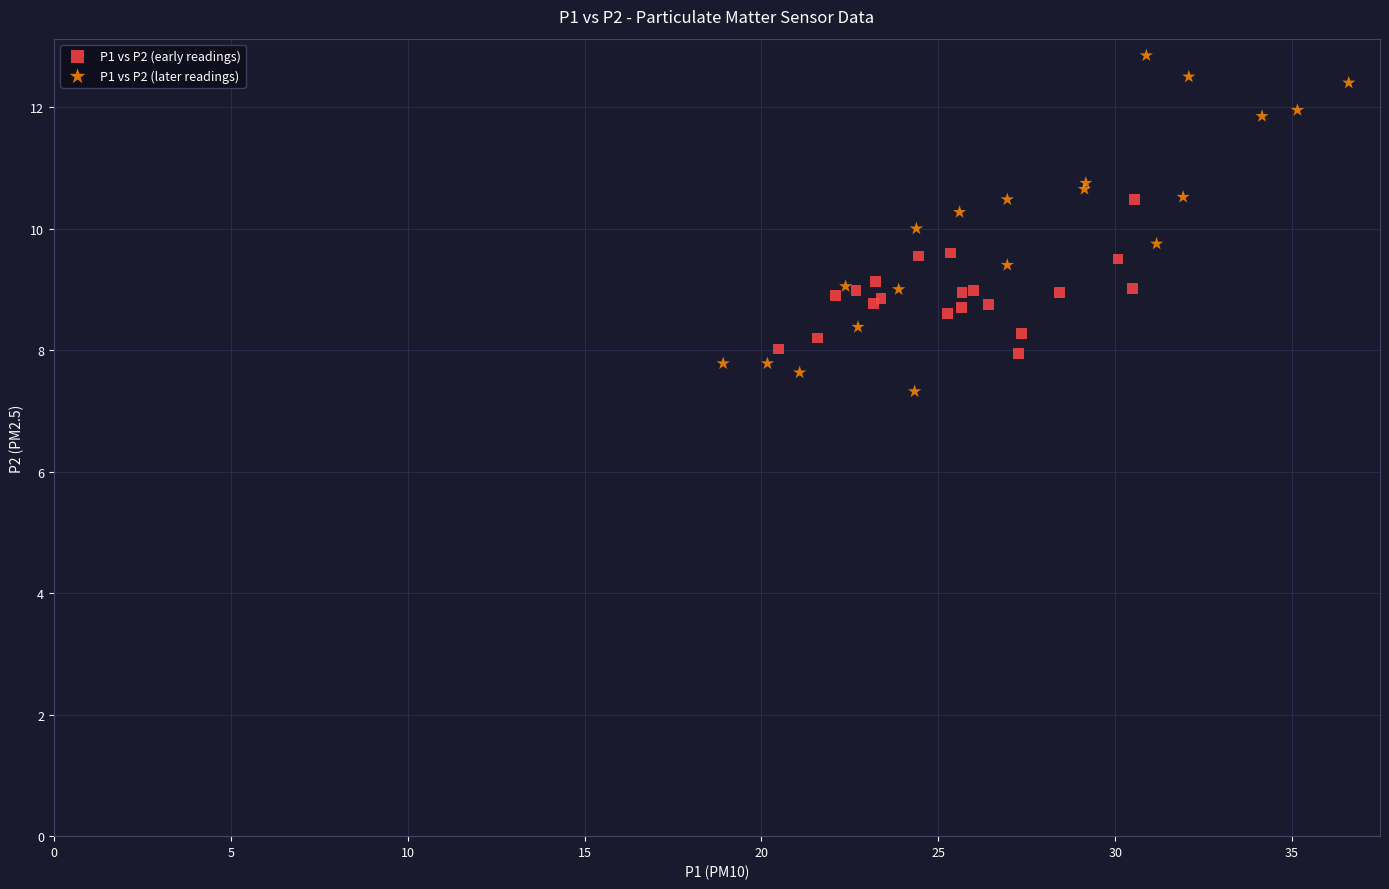

What are all the series names shown in the legend?

P1 vs P2 (early readings), P1 vs P2 (later readings)